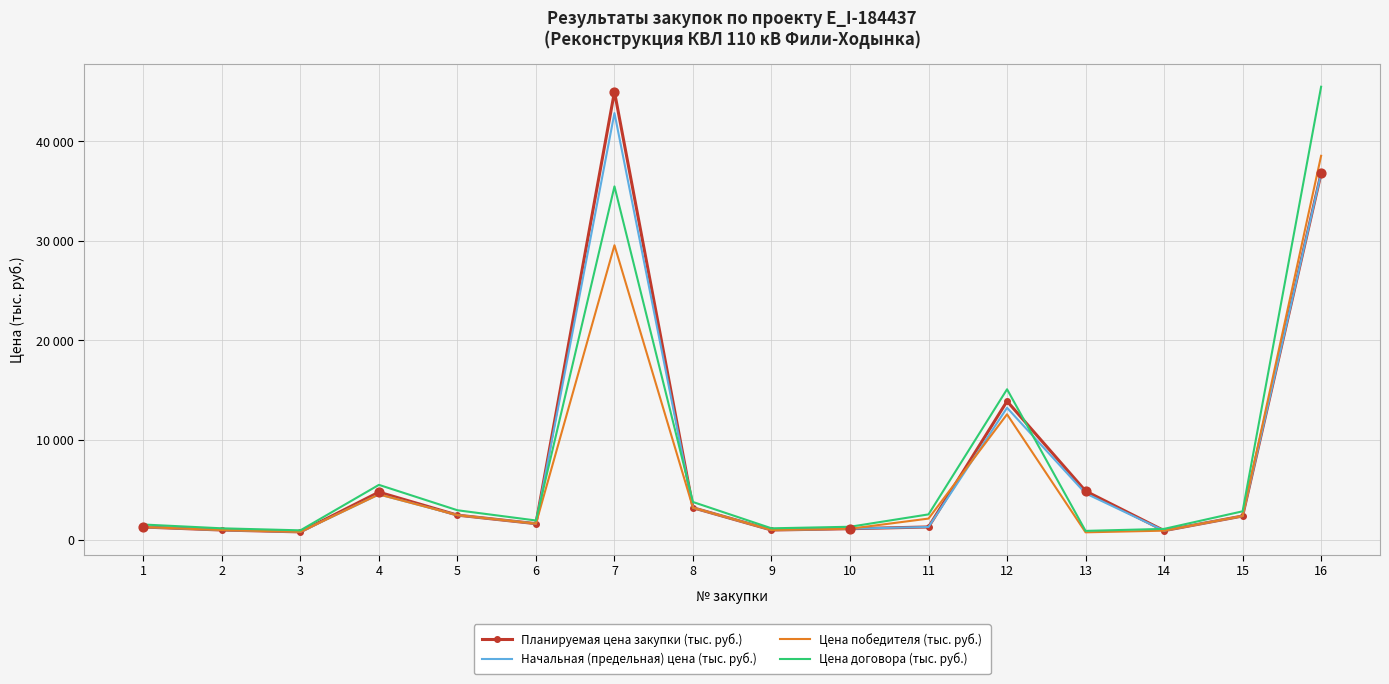

What is the total value across all series at 15?

9920.9